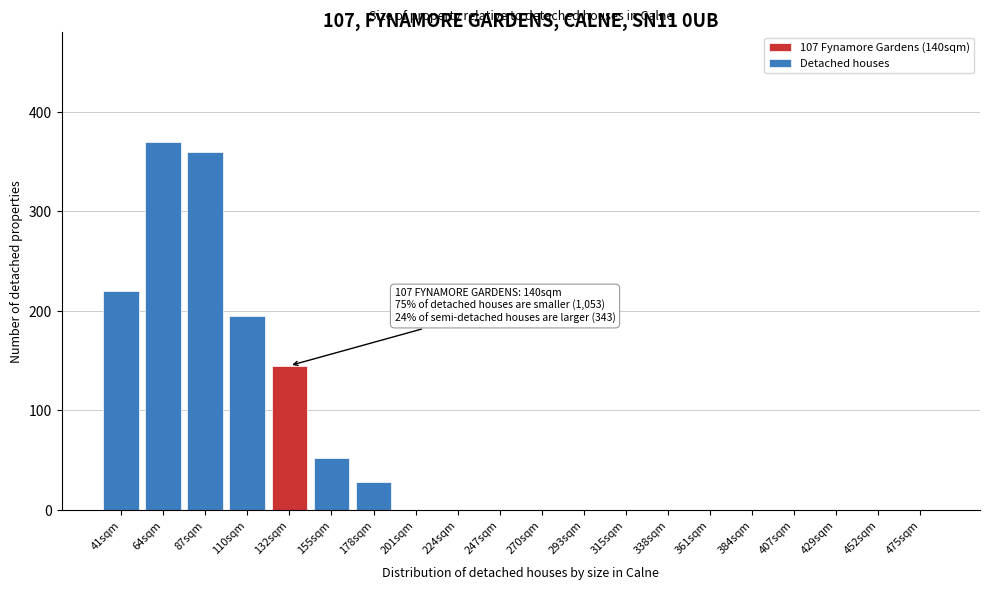

Reading left to right, extract all data points from this chart.

41sqm=220	64sqm=370	87sqm=360	110sqm=195	132sqm=145	155sqm=52	178sqm=28	201sqm=0	224sqm=0	247sqm=0	270sqm=0	293sqm=0	315sqm=0	338sqm=0	361sqm=0	384sqm=0	407sqm=0	429sqm=0	452sqm=0	475sqm=0